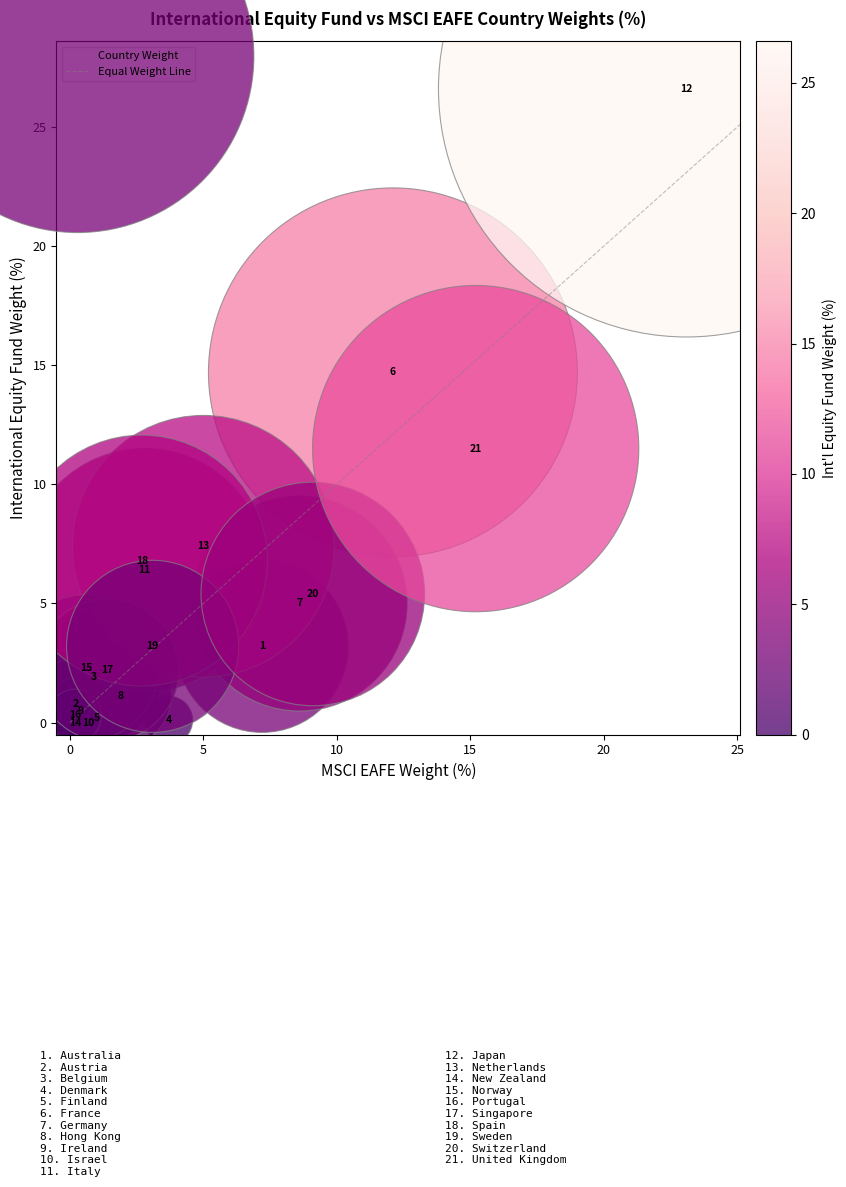

What Y value in the scatter plot is closest to 13?

11.5